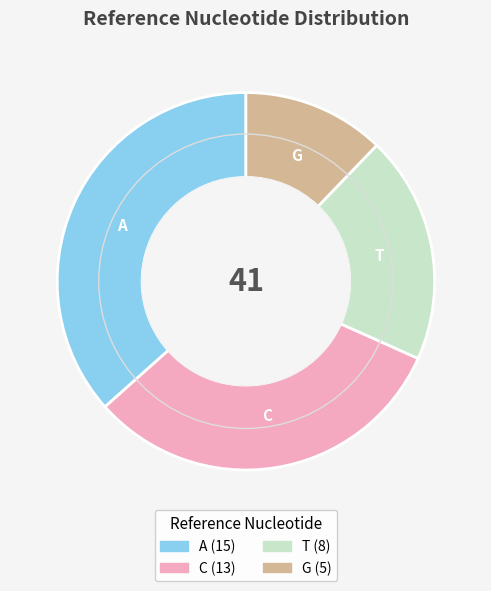

What is the smallest slice in the pie chart?

G